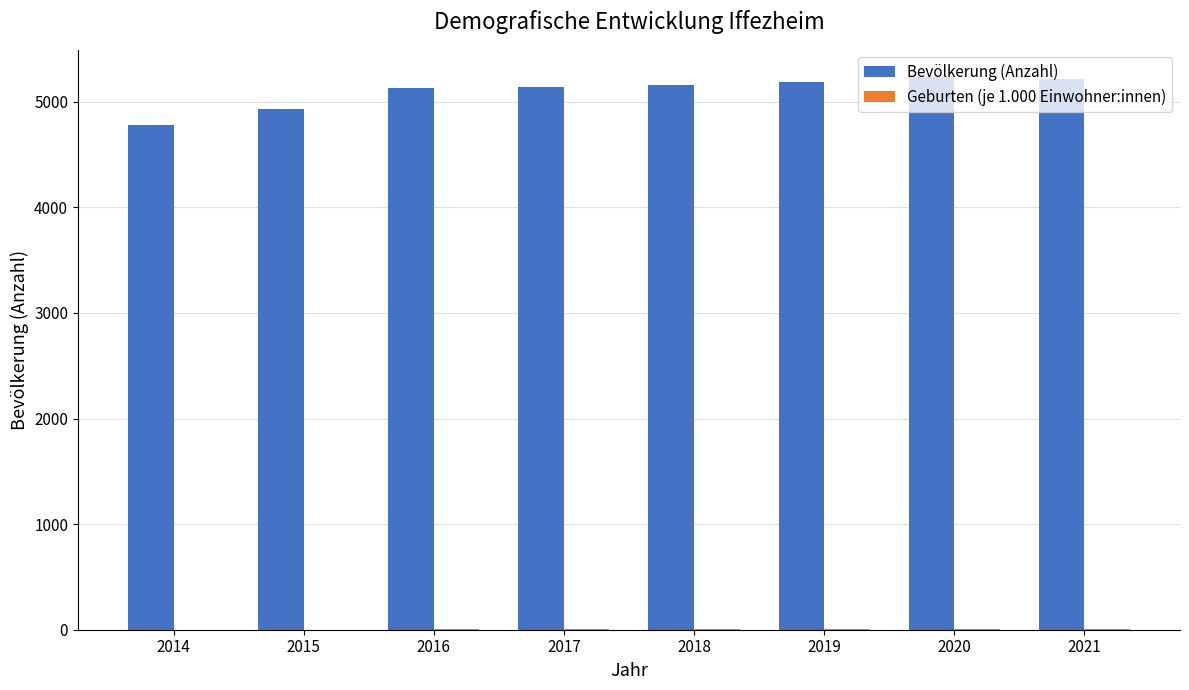

What is the sum of all Bevölkerung (Anzahl) values?

40766.0